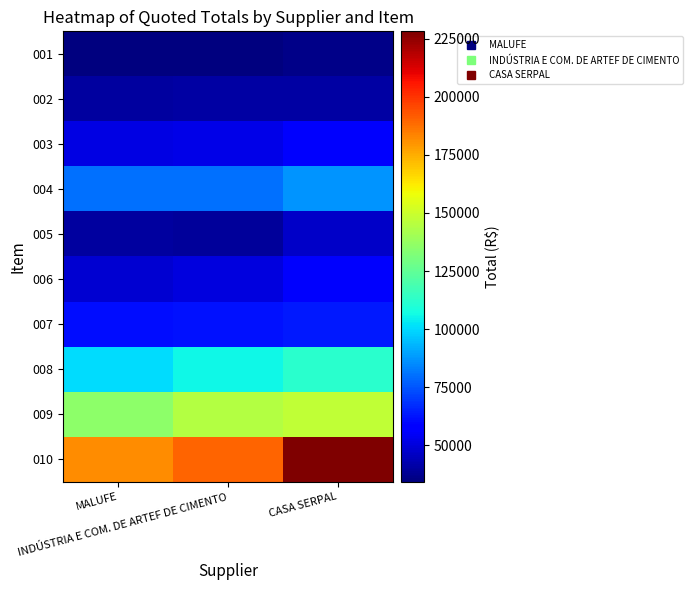

Reading left to right, what are all the values shown in this chart?

001: MALUFE=34410	INDÚSTRIA E COM. DE ARTEF DE CIMENTO=34410	CASA SERPAL=36270
002: MALUFE=39990	INDÚSTRIA E COM. DE ARTEF DE CIMENTO=40920	CASA SERPAL=40920
003: MALUFE=51150	INDÚSTRIA E COM. DE ARTEF DE CIMENTO=52080	CASA SERPAL=55800
004: MALUFE=80300	INDÚSTRIA E COM. DE ARTEF DE CIMENTO=80300	CASA SERPAL=86870
005: MALUFE=40000	INDÚSTRIA E COM. DE ARTEF DE CIMENTO=39200	CASA SERPAL=47200
006: MALUFE=48600	INDÚSTRIA E COM. DE ARTEF DE CIMENTO=51030	CASA SERPAL=55890
007: MALUFE=61200	INDÚSTRIA E COM. DE ARTEF DE CIMENTO=62220	CASA SERPAL=63750
008: MALUFE=100300	INDÚSTRIA E COM. DE ARTEF DE CIMENTO=105610	CASA SERPAL=112100
009: MALUFE=135700	INDÚSTRIA E COM. DE ARTEF DE CIMENTO=144550	CASA SERPAL=147500
010: MALUFE=181350	INDÚSTRIA E COM. DE ARTEF DE CIMENTO=190125	CASA SERPAL=228150